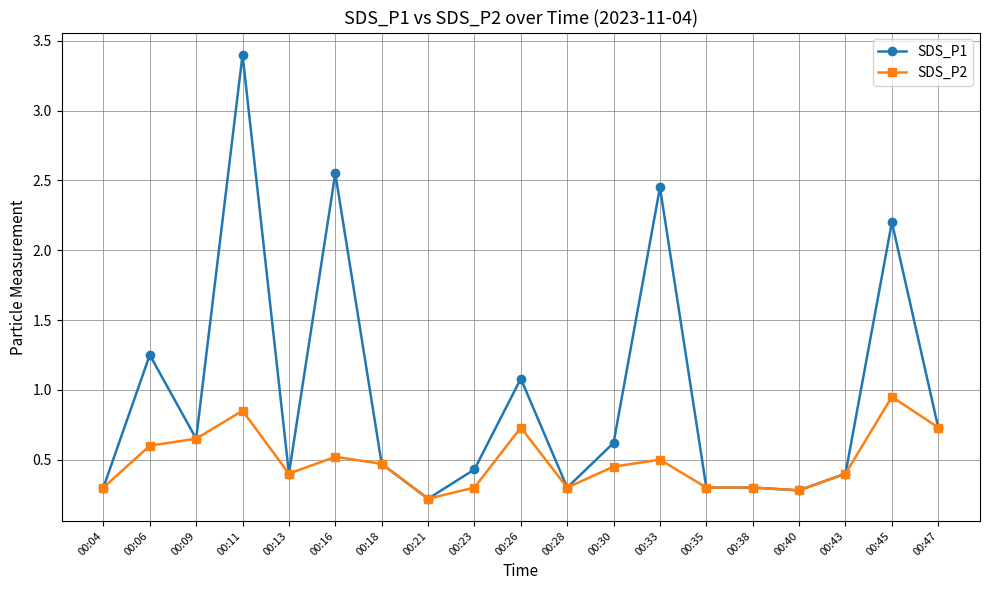

What is the difference between the maximum and second lowest values in the SDS_P1 series?

3.1